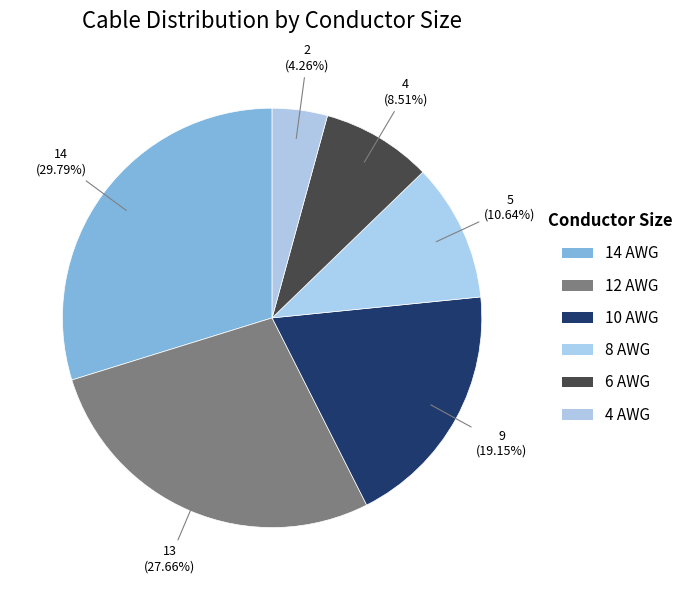

How many slices are in this pie chart?

6